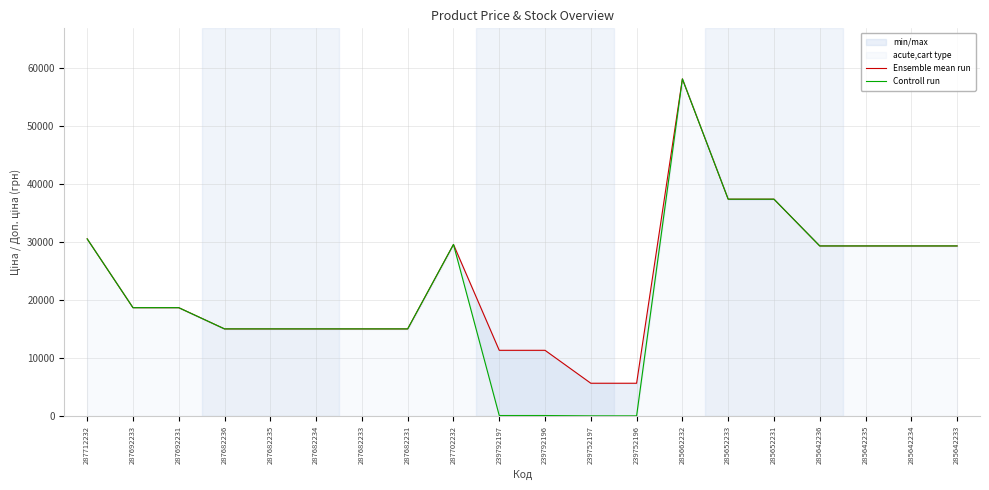

True or false: Ensemble mean run and Controll run cross at least once.

False